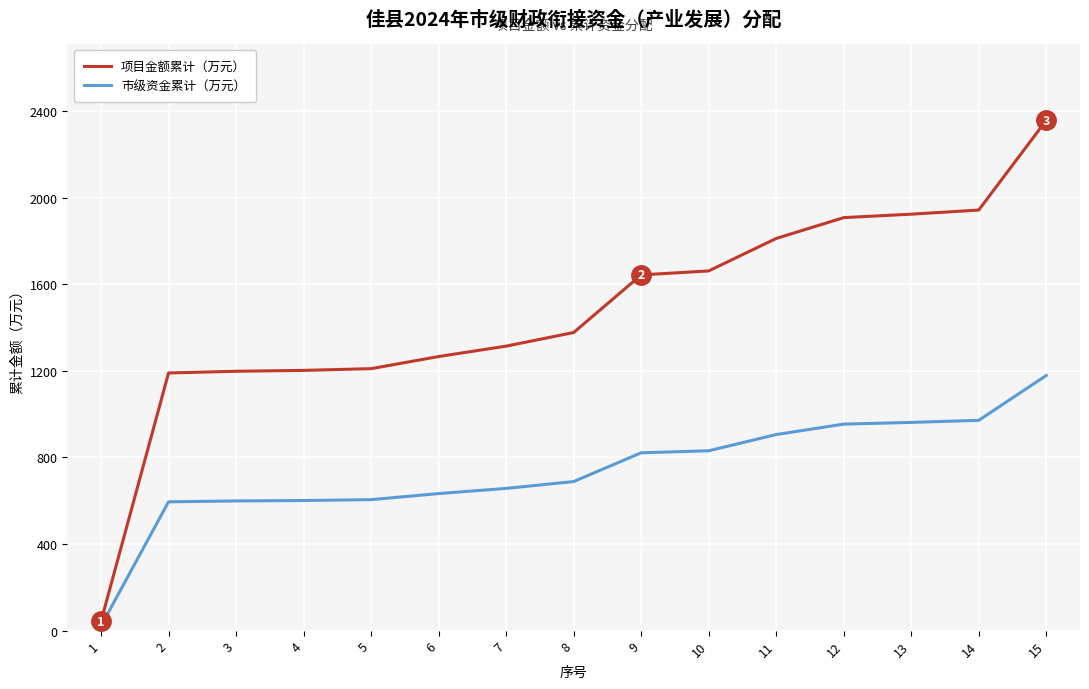

What is the spread (max minus min) of values at 9?

821.7